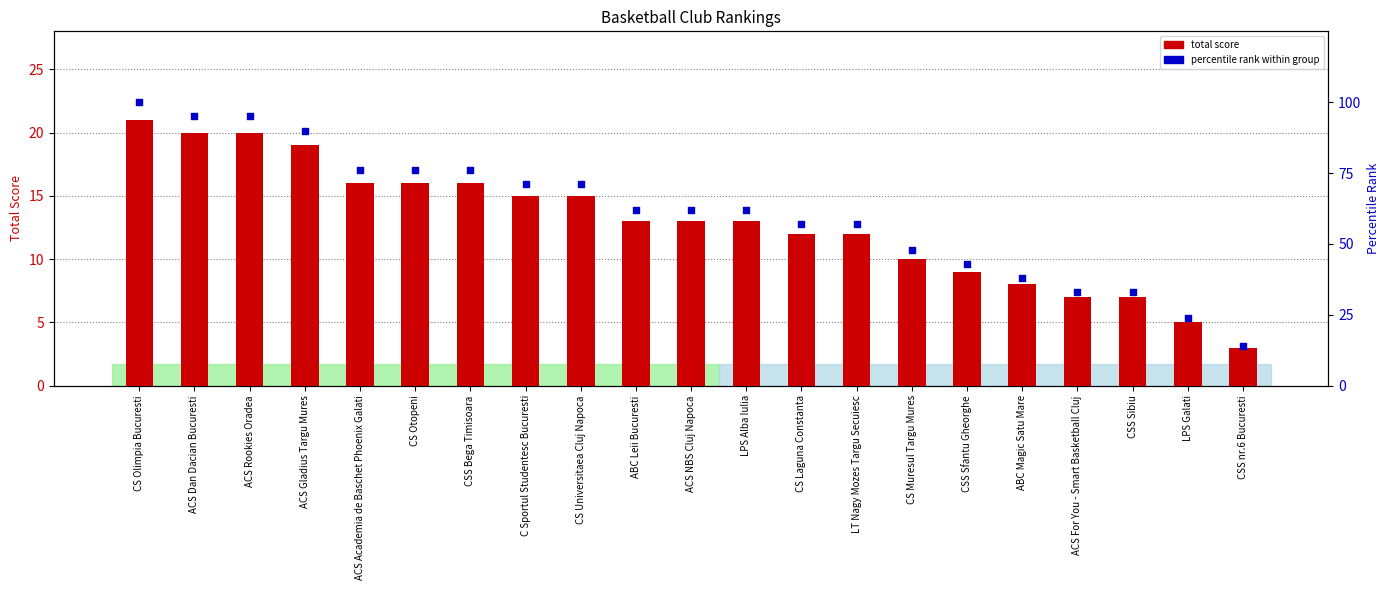

Is the value of total score at ACS Dan Dacian Bucuresti greater than the value of percentile rank within group at LT Nagy Mozes Targu Secuiesc?

No